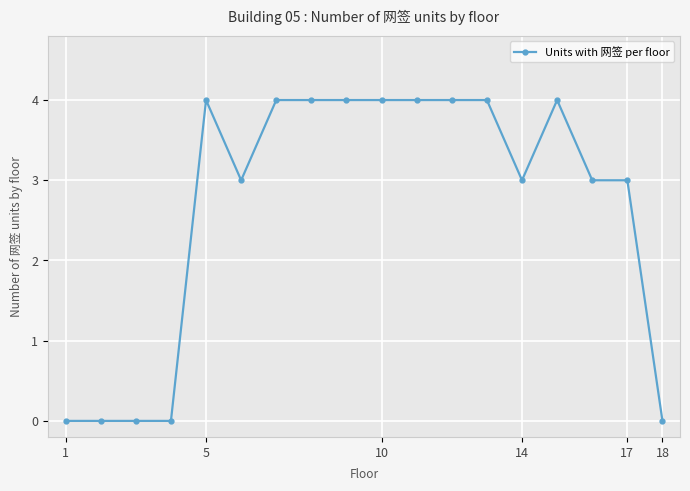

What is the difference between the second highest and minimum values?

4